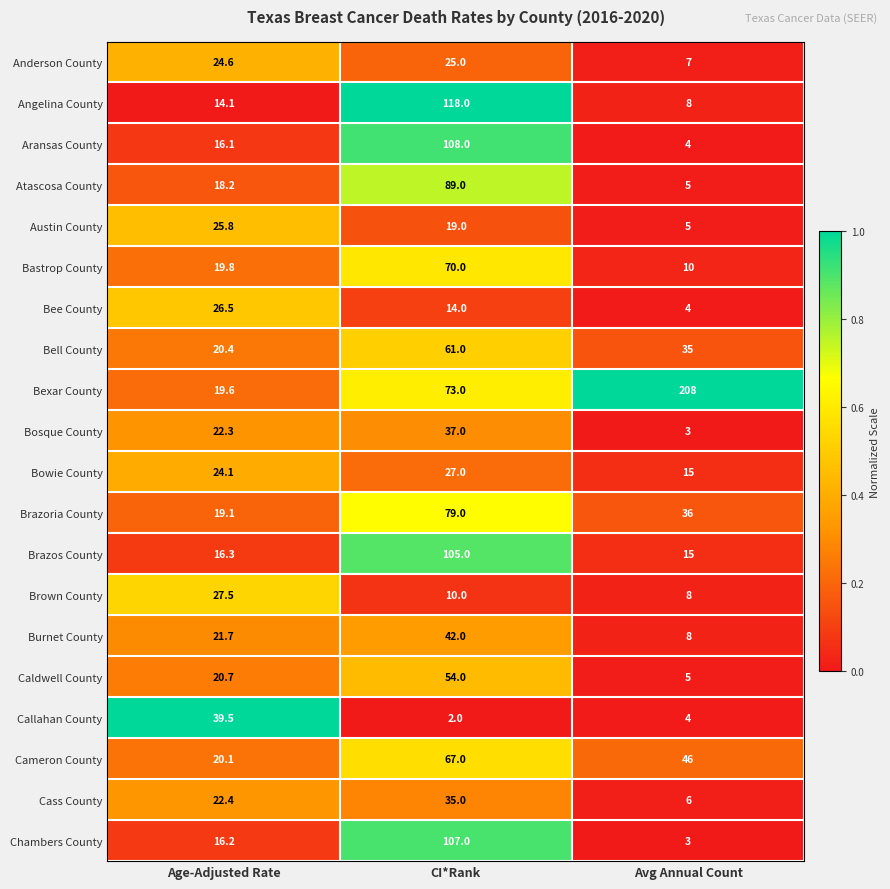

What is the difference between the second highest and minimum values in the Bastrop County series?

9.8